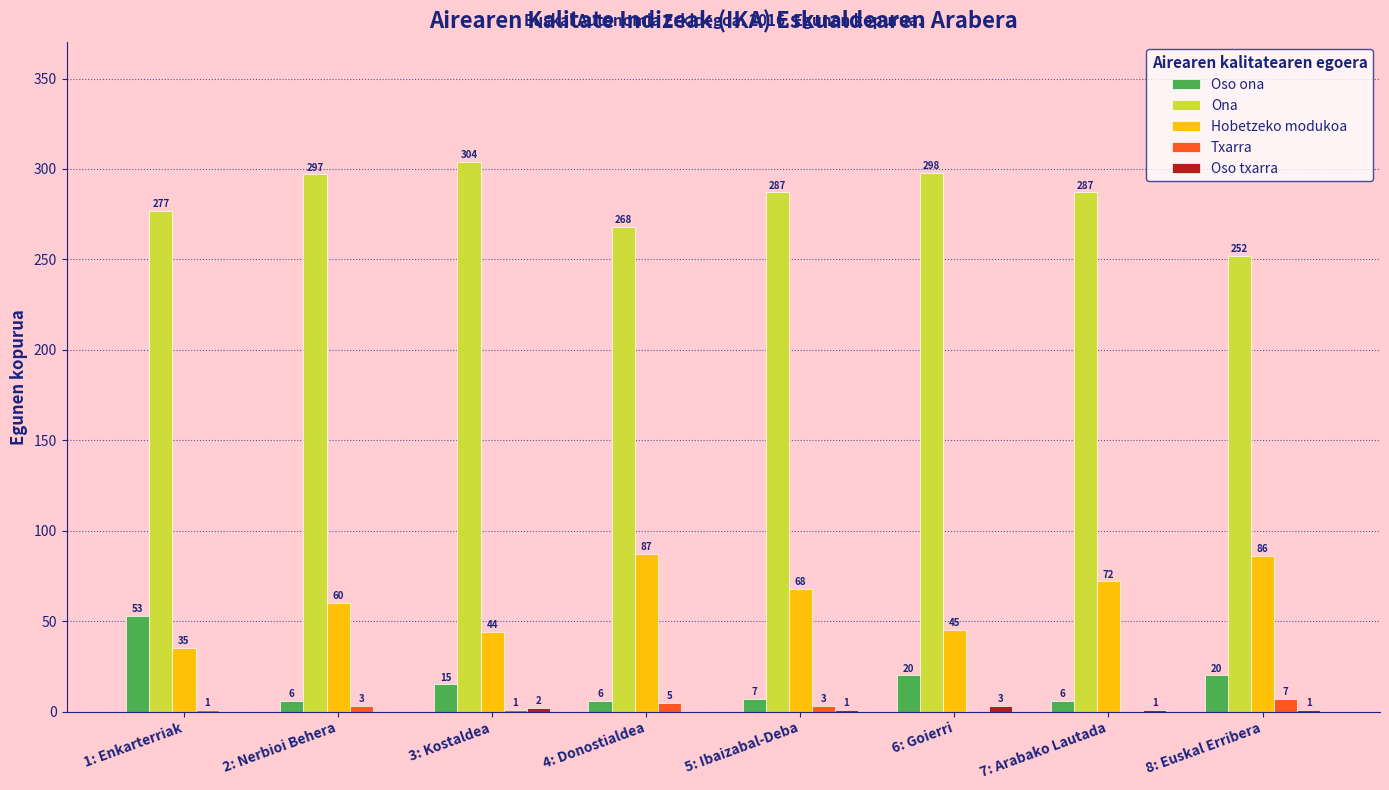

What is the approximate value of Hobetzeko modukoa at 5: Ibaizabal-Deba?

68